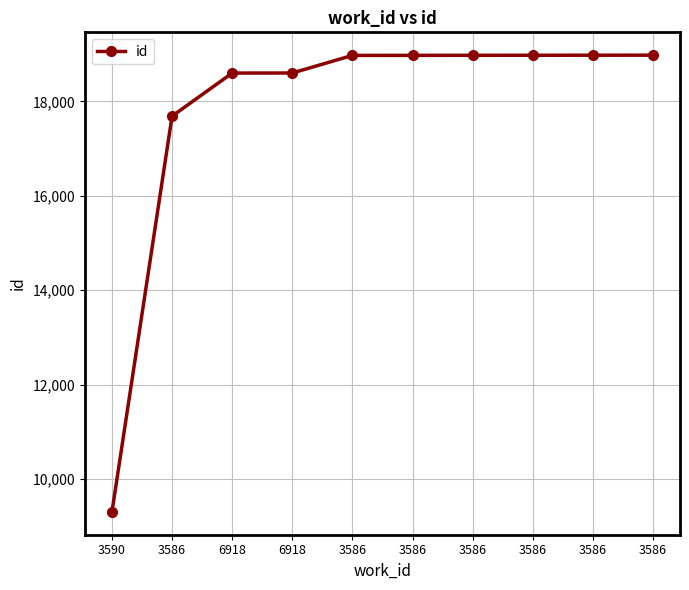

The value at 6918 is 18599. True or false?

True